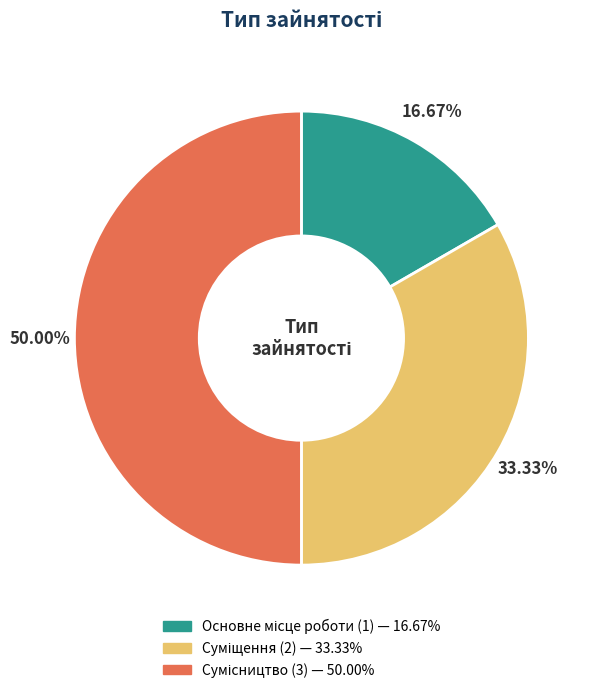

To the nearest percent, what is the average slice percentage?

33%